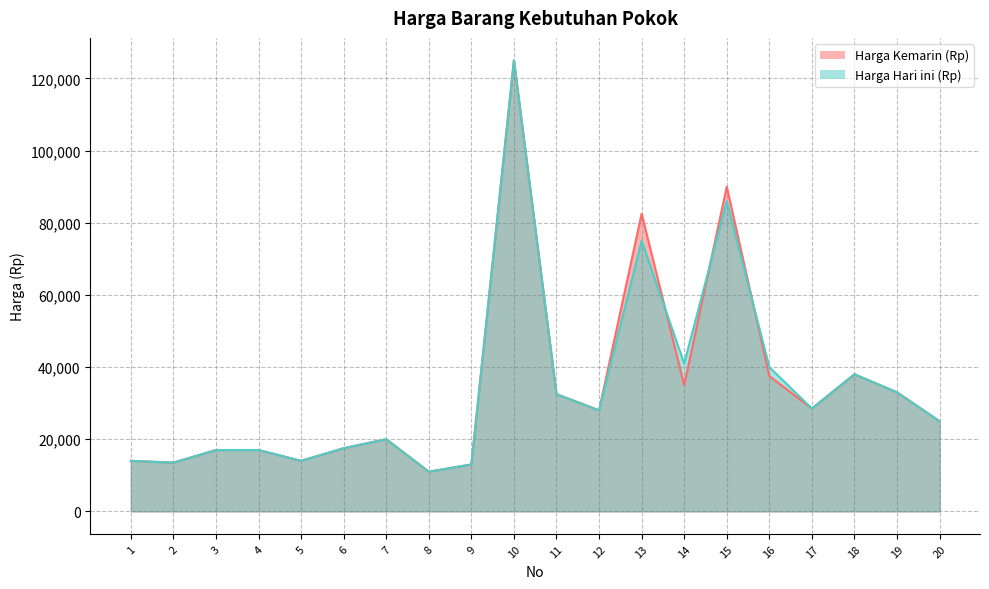

True or false: Harga Hari ini (Rp) has more than 0 interior local peaks.

True